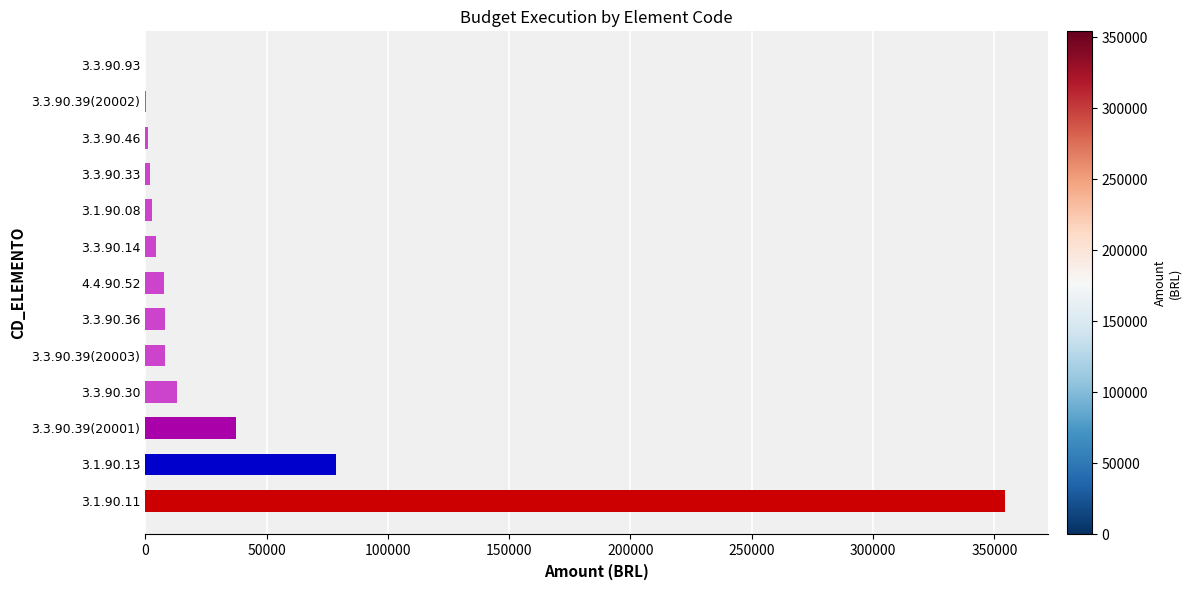

Approximately how many times larger is the value at 3.3.90.39(20001) compared to 3.3.90.39(20003)?

4.7